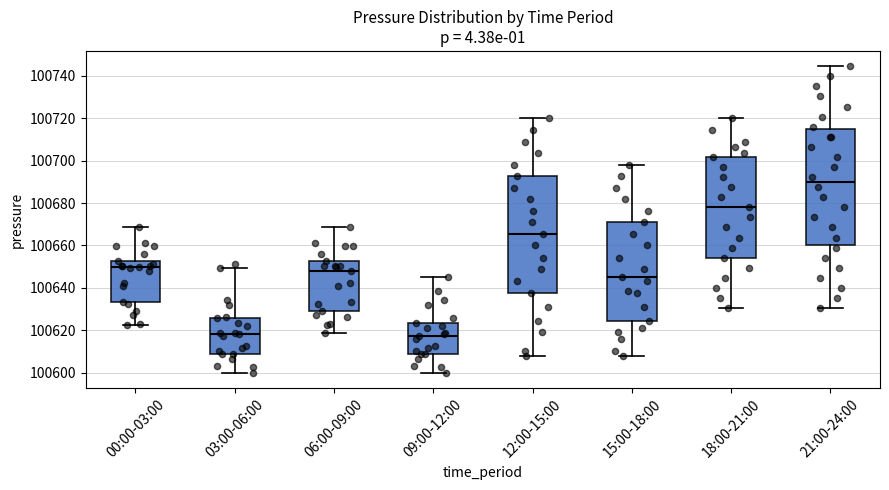

Where does the lower whisker of the box for 18:00-21:00 end on the y-axis? The values are not printed on the chart, so give them approximately, as read against the axis.

100630